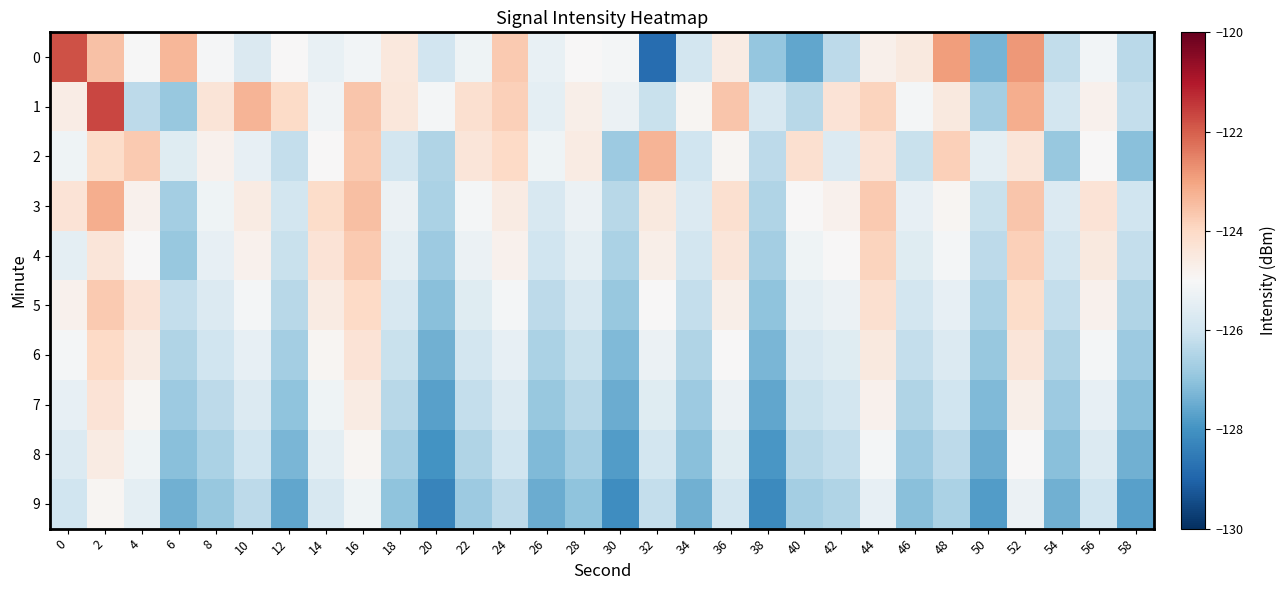

Between 4 and 56, which series saw the biggest shift?

1